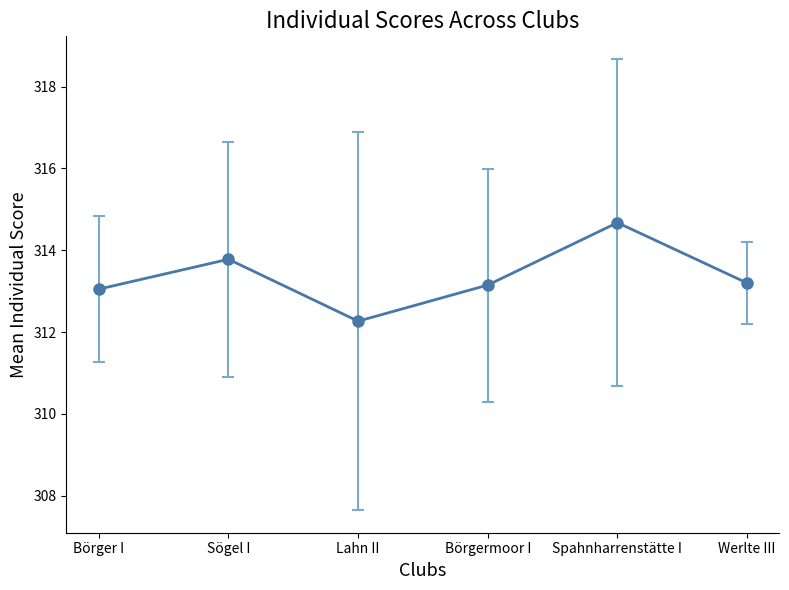

True or false: the data shows 313.2 at Börgermoor I.

True